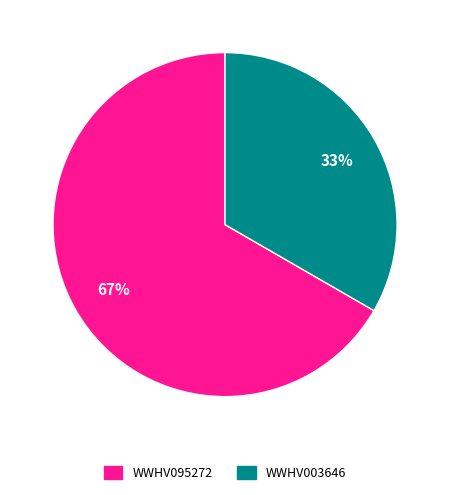

Between WWHV003646 and WWHV095272, which is larger?

WWHV095272